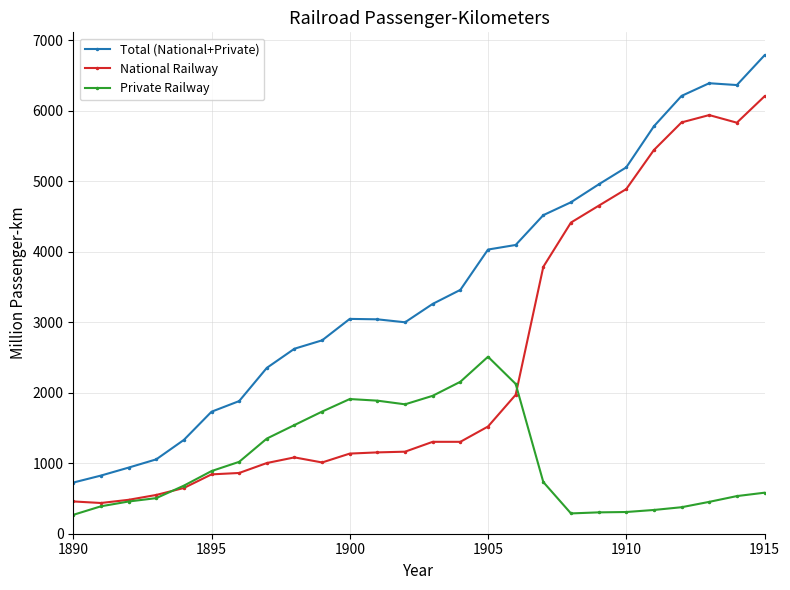

What is the value of the Private Railway point at the 7th from the left?

1020